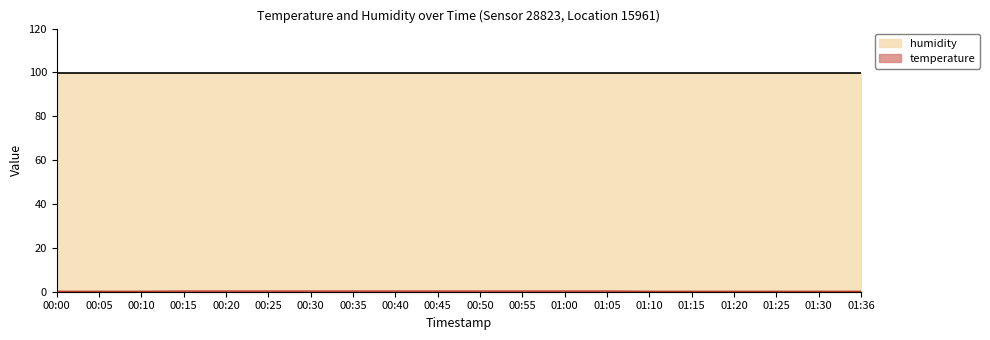

What is the difference between the maximum and minimum values?

0.1